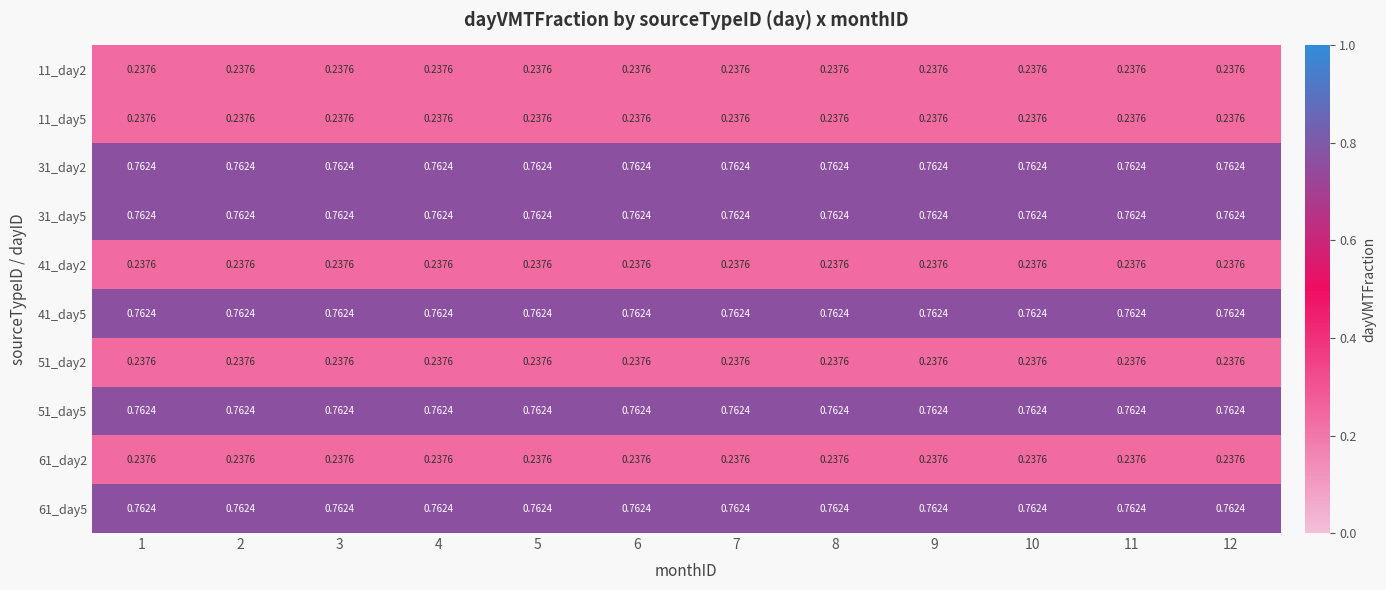

Is the value of 41_day5 at 11 greater than the value of 11_day5 at 4?

Yes